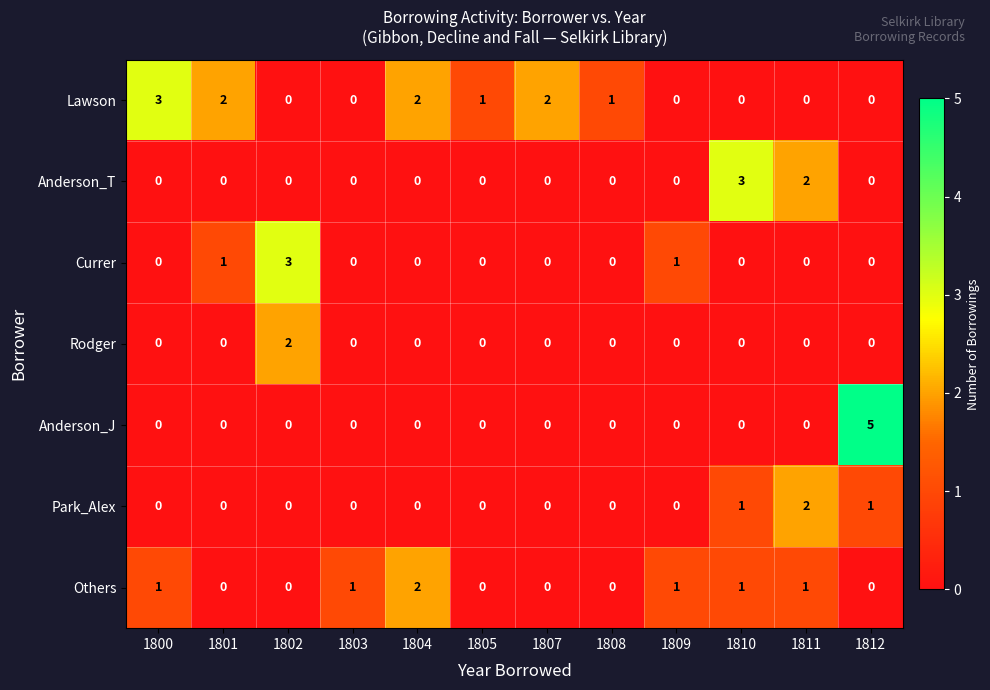

At which category does the chart reach its peak across all series?

1812